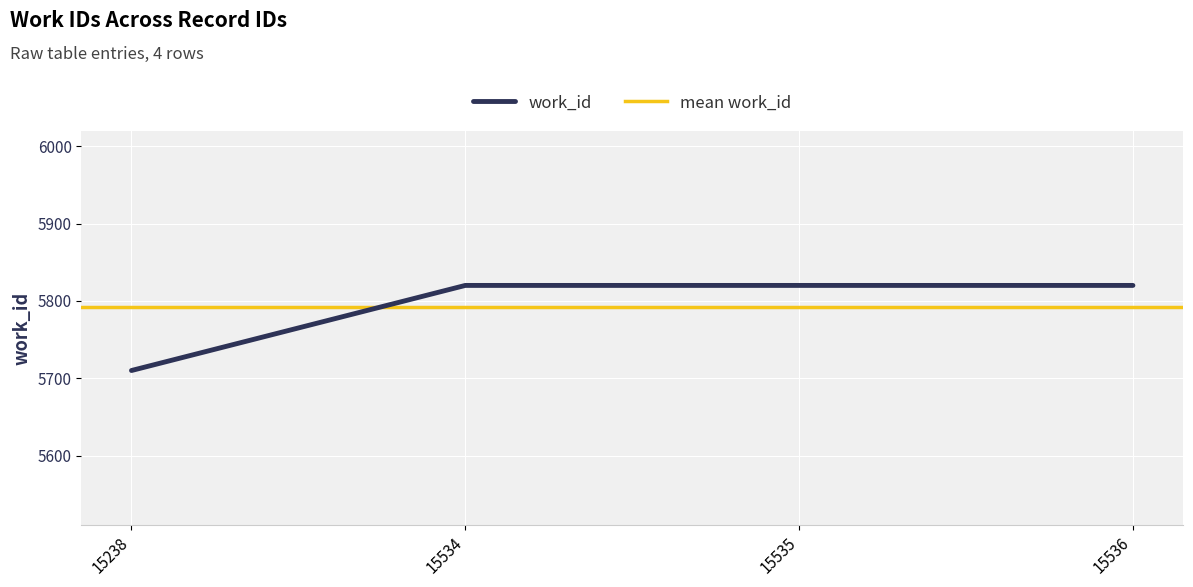

Is this an area chart (filled region under the line)?

No